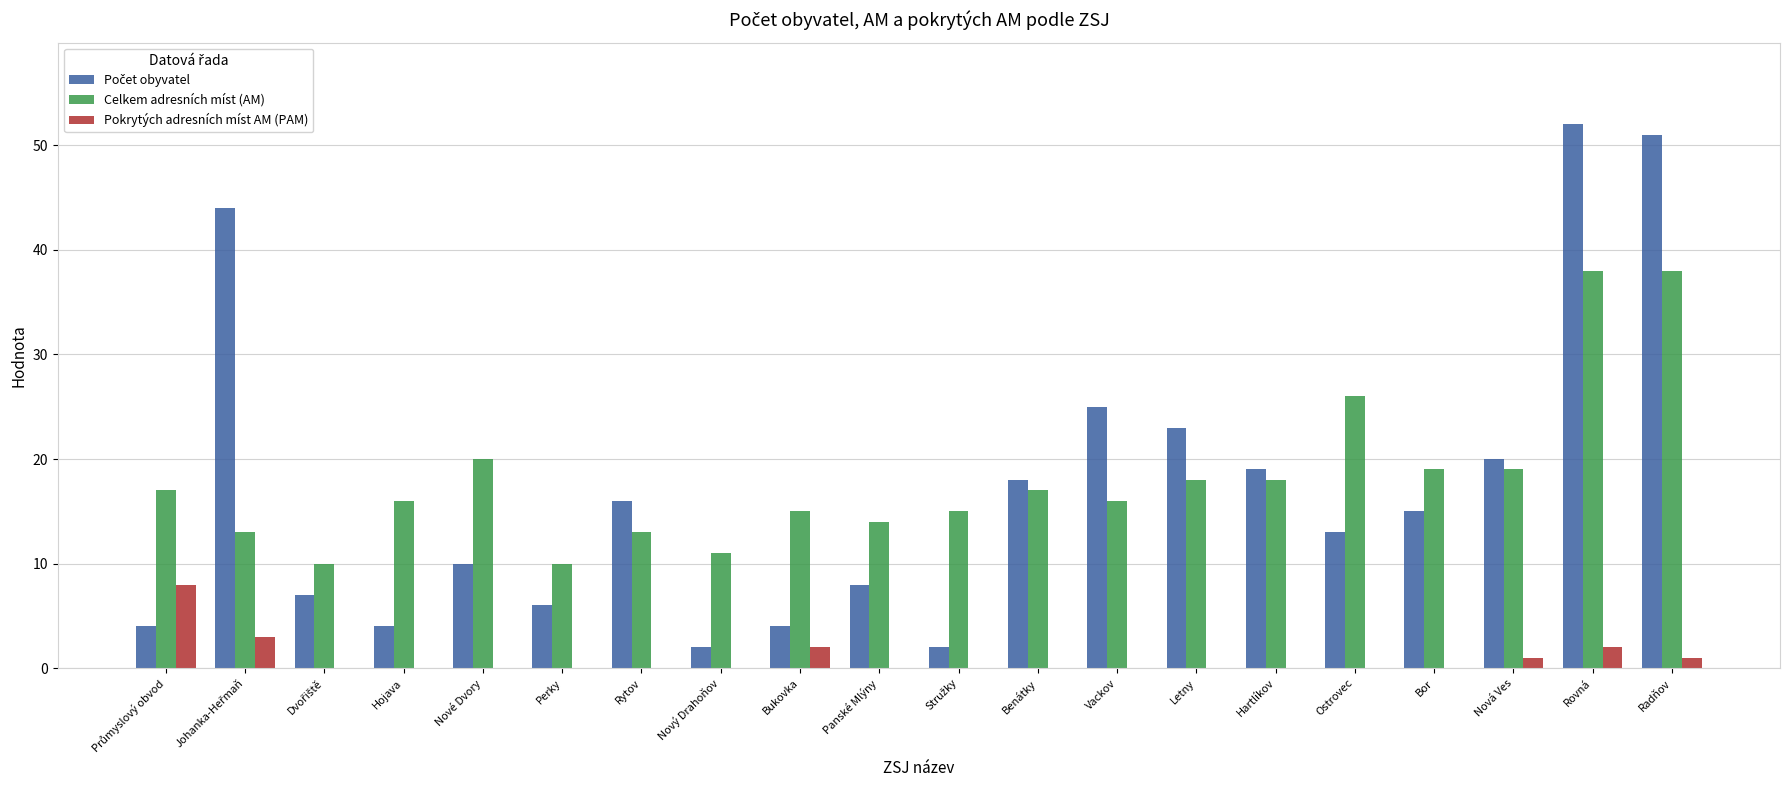

What is the maximum value for Pokrytých adresních míst AM (PAM)?

8